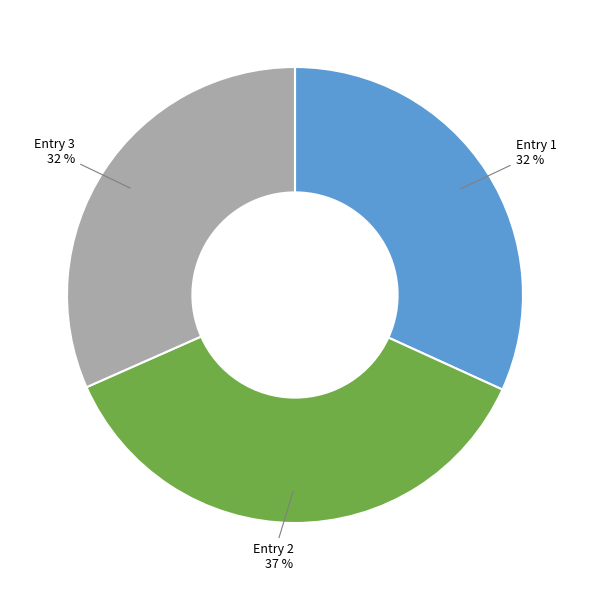

To the nearest percent, what is the average slice percentage?

33%